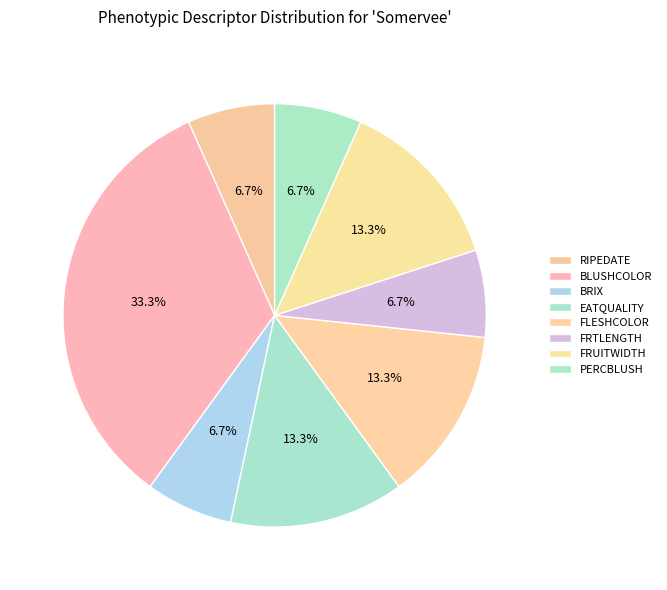

To the nearest percent, what is the difference between the largest and smallest slice percentages?

27%